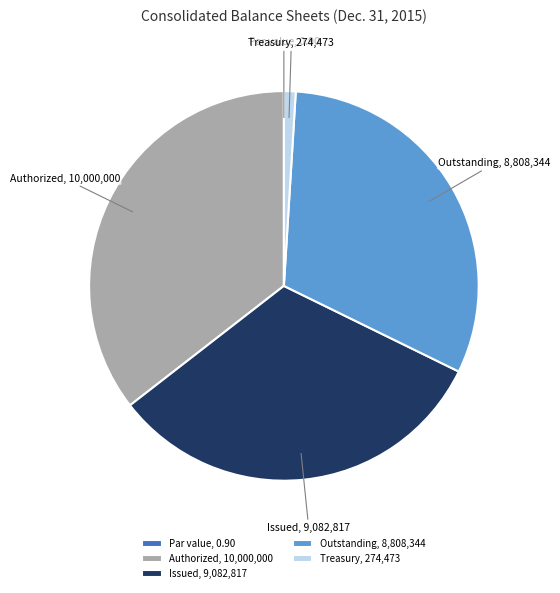

Is it true that Treasury, 274,473 is 1% of the pie?

True